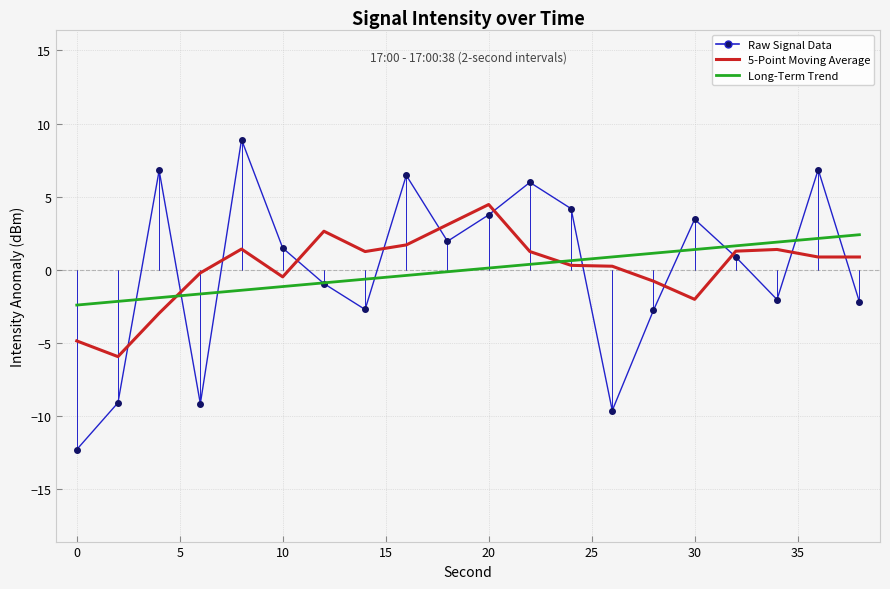

True or false: 5-Point Moving Average and Raw Signal Data cross at least once.

True